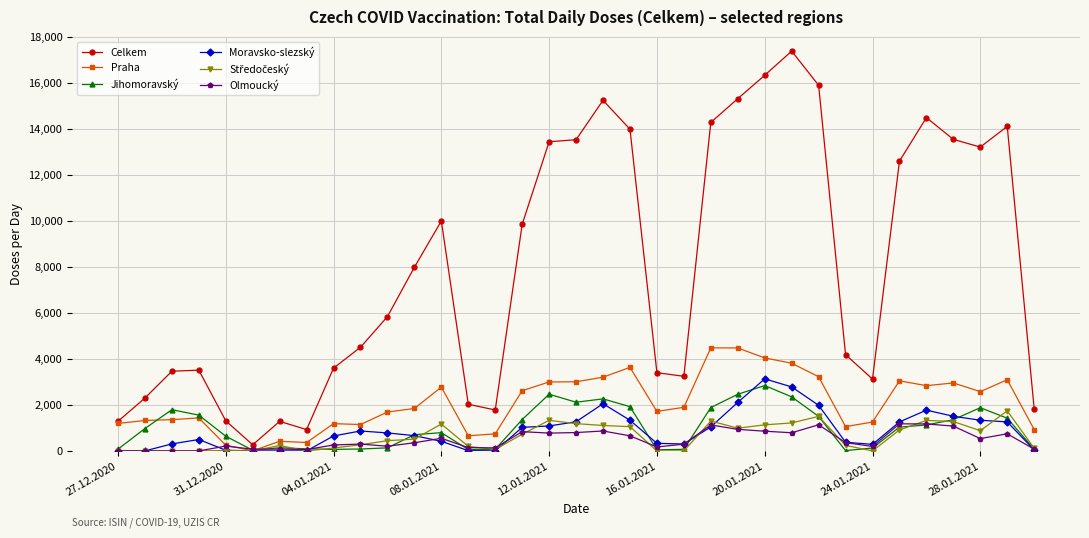

Which series has the widest spread of values?

Celkem